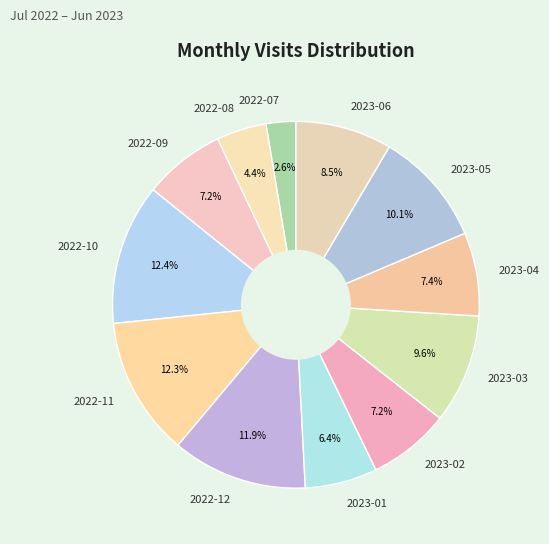

Does 2022-08 represent more than half of the total?

No